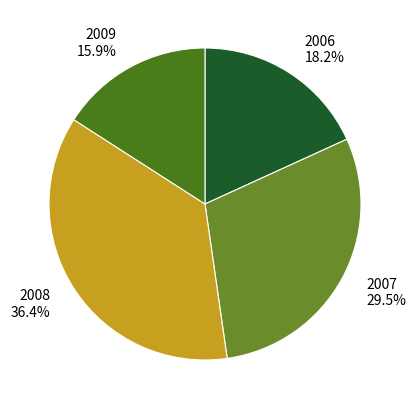

What percentage is the 2006 slice, to the nearest percent?

18%